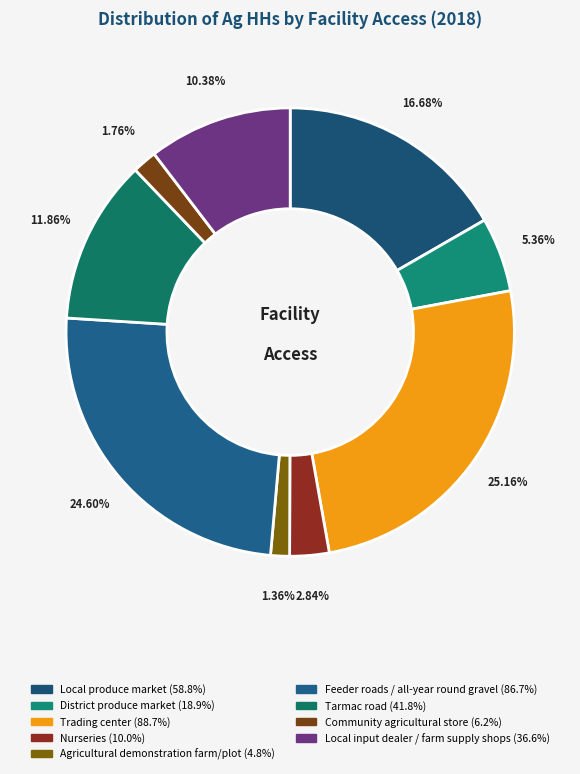

Which category has the biggest portion of the pie?

Trading center